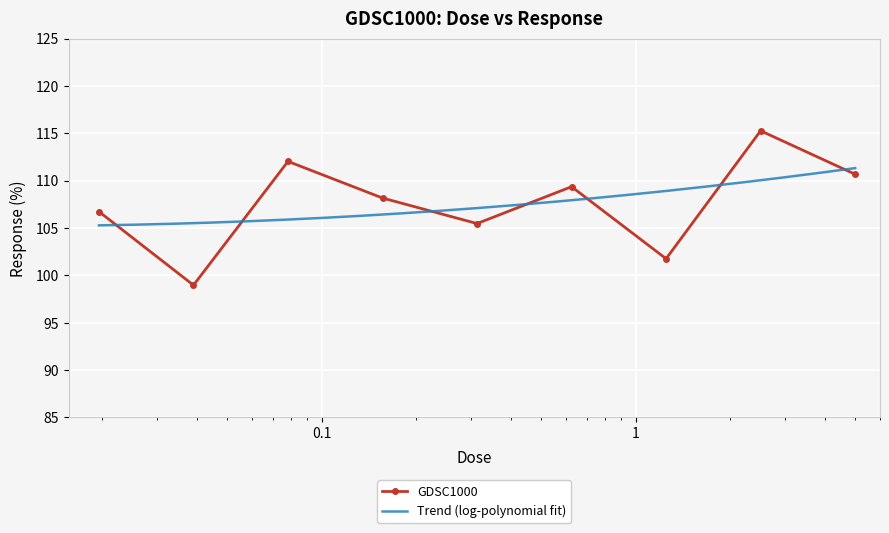

Approximately how many times larger is the value at 0.0390625 compared to 0.15625?

0.9